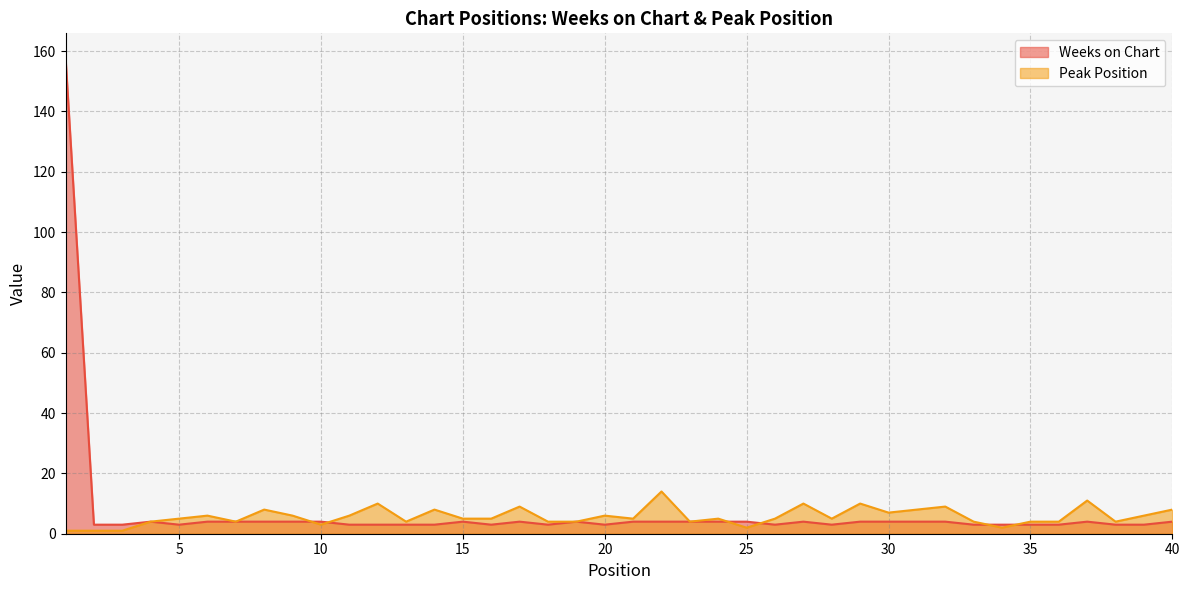

Rank the series at 16 from highest to lowest value.

Peak Position, Weeks on Chart